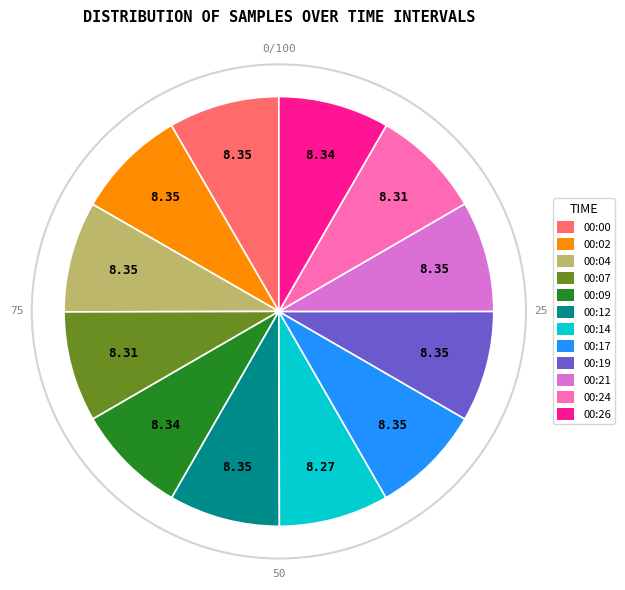

Does 00:17 represent more than half of the total?

No